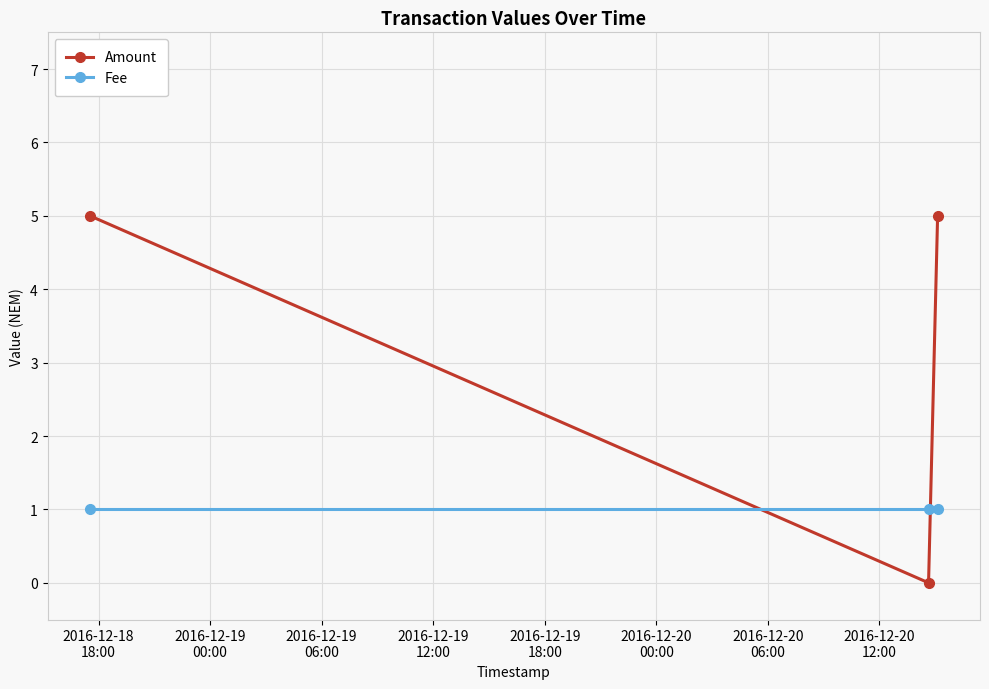

What is the value of the Fee point at the 2nd from the left?

1